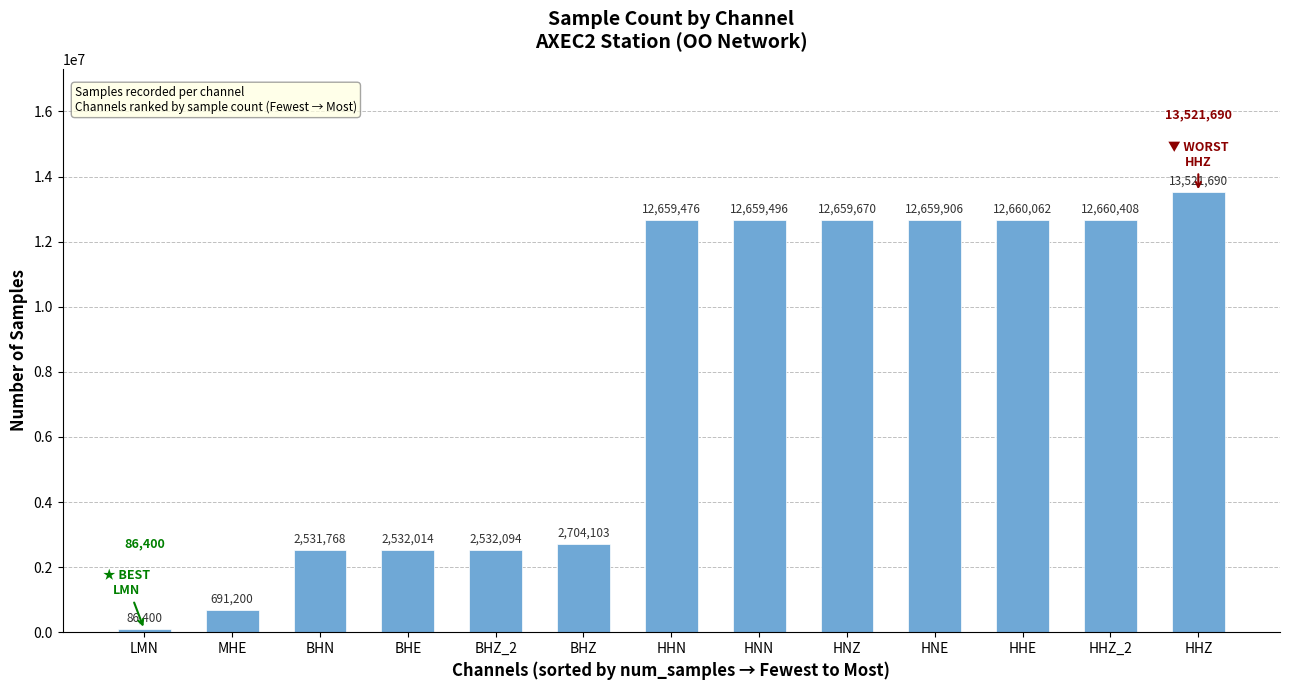

Reading left to right, list all the values displayed in this chart.

LMN=86400	MHE=691200	BHN=2531768	BHE=2532014	BHZ_2=2532094	BHZ=2704103	HHN=12659476	HNN=12659496	HNZ=12659670	HNE=12659906	HHE=12660062	HHZ_2=12660408	HHZ=13521690